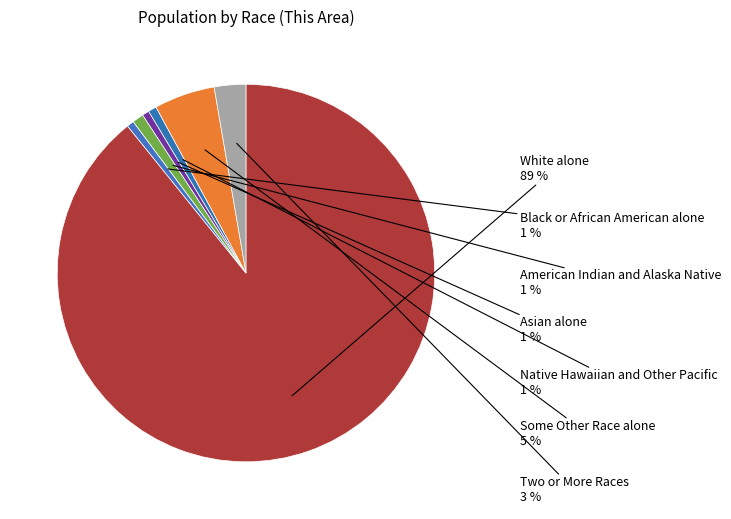

How many slices are in this pie chart?

7